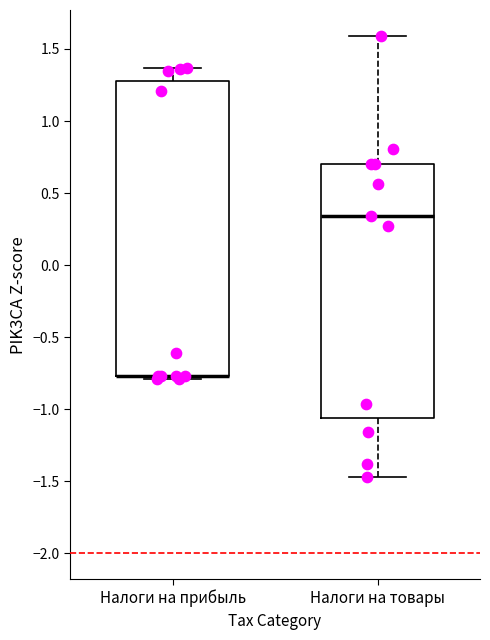

Reading left to right, read every box against the y-axis: the position of its median line, the range the box covers, and the ends of its whiskers. The values are not printed on the chart, so give them approximately, as read against the axis.

Налоги на прибыль: median -0.75 (drawn on the box's lower edge), box -0.75 to 1.30, whiskers -0.80 to 1.35
Налоги на товары: median 0.35, box -1.05 to 0.70, whiskers -1.45 to 1.60